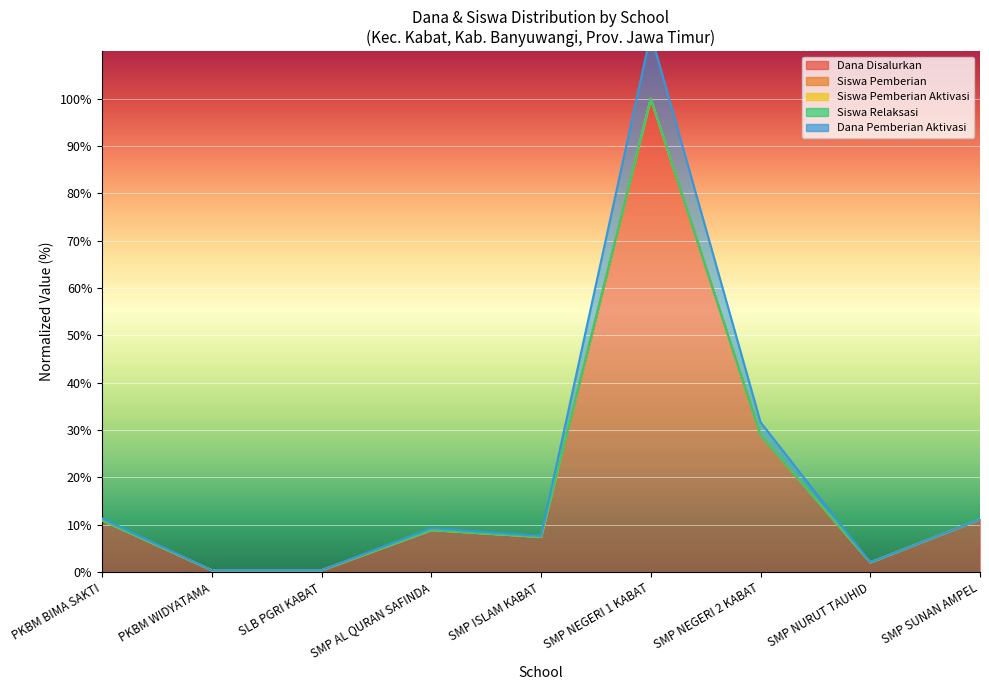

Which has a higher value, PKBM BIMA SAKTI or SMP NEGERI 2 KABAT?

SMP NEGERI 2 KABAT